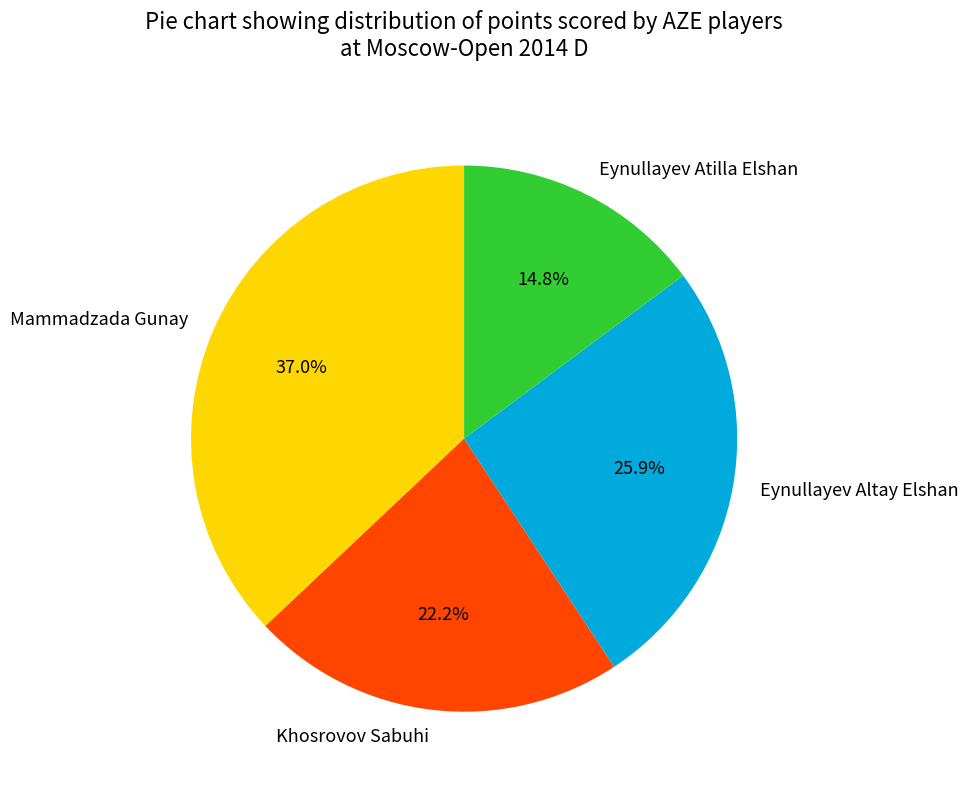

Count the number of slices in the pie.

4